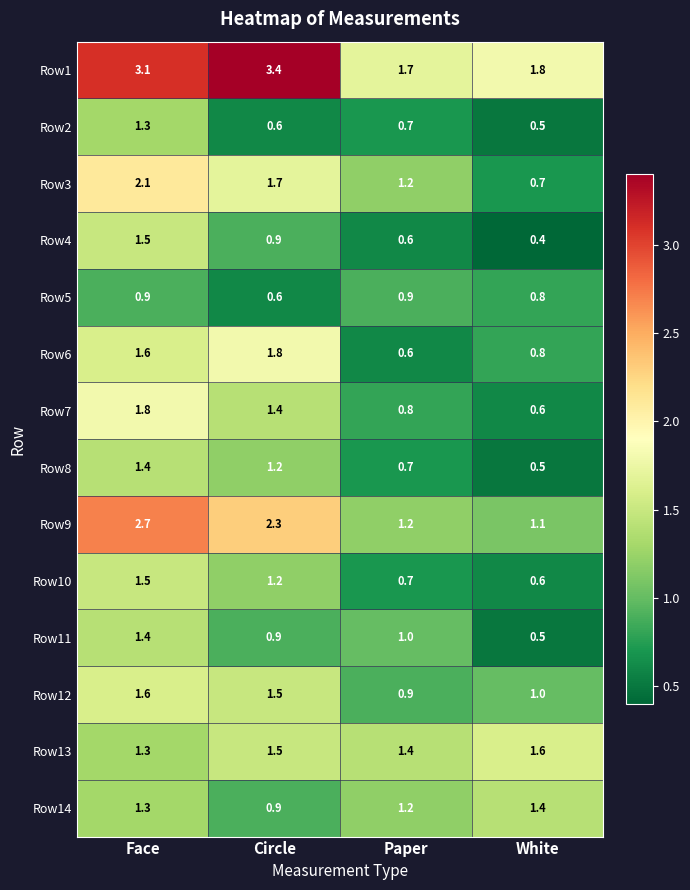

What is the spread (max minus min) of values at Paper?

1.1